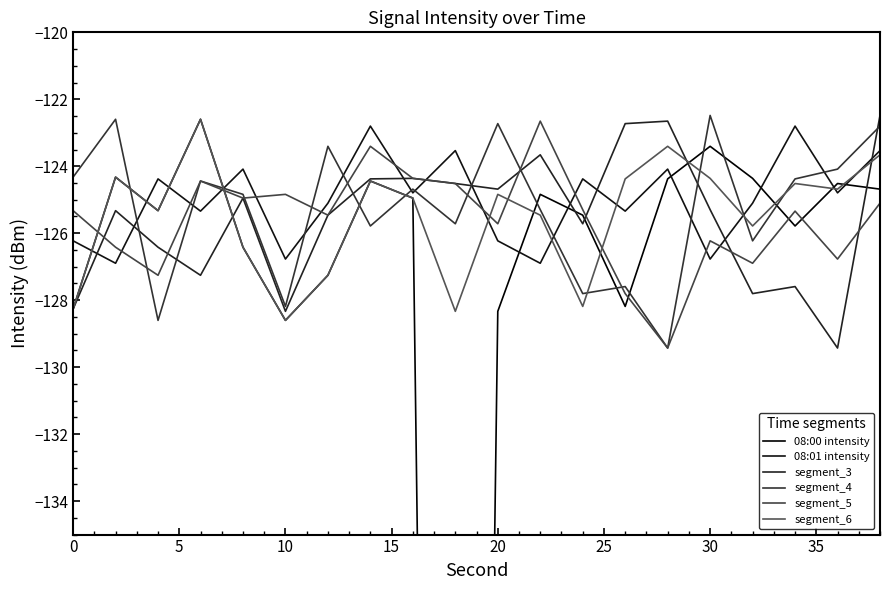

How many interior local valleys does the segment_4 series have?

7